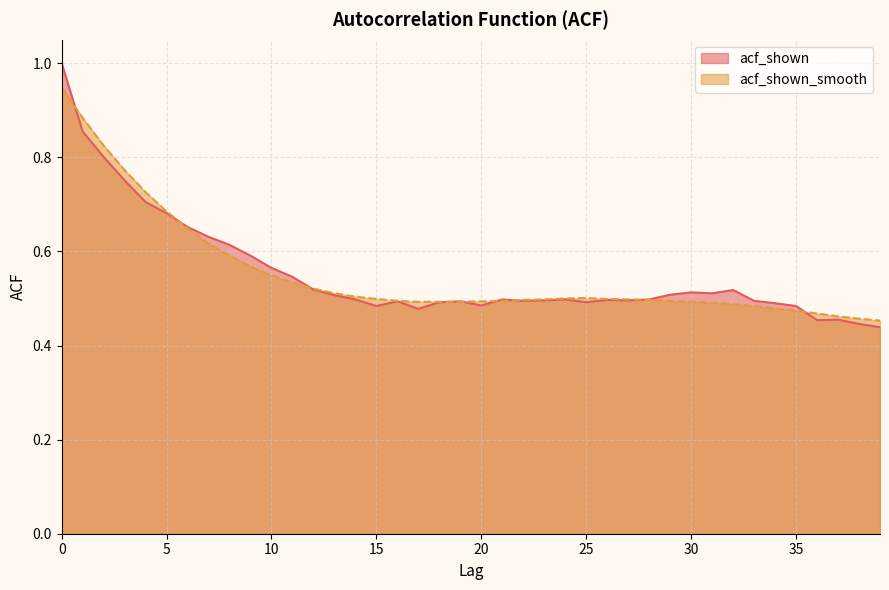

The acf_shown_smooth series shows 0.2 at 9. True or false?

False